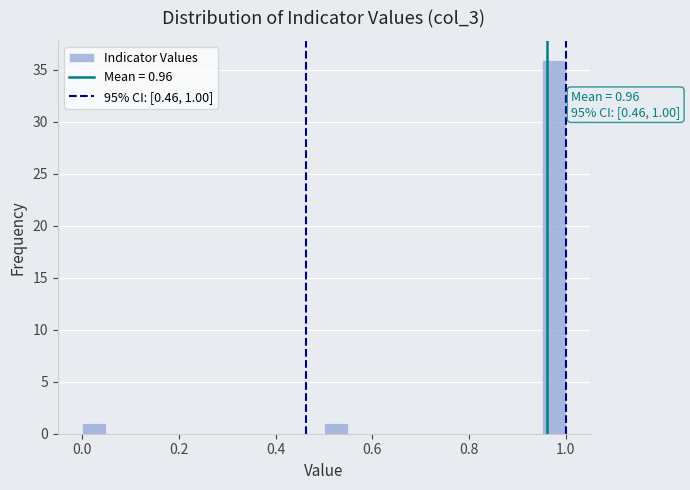

Around what value on the x-axis is the tallest bar? Give the approximate position of its centre, as read against the axis.

0.98